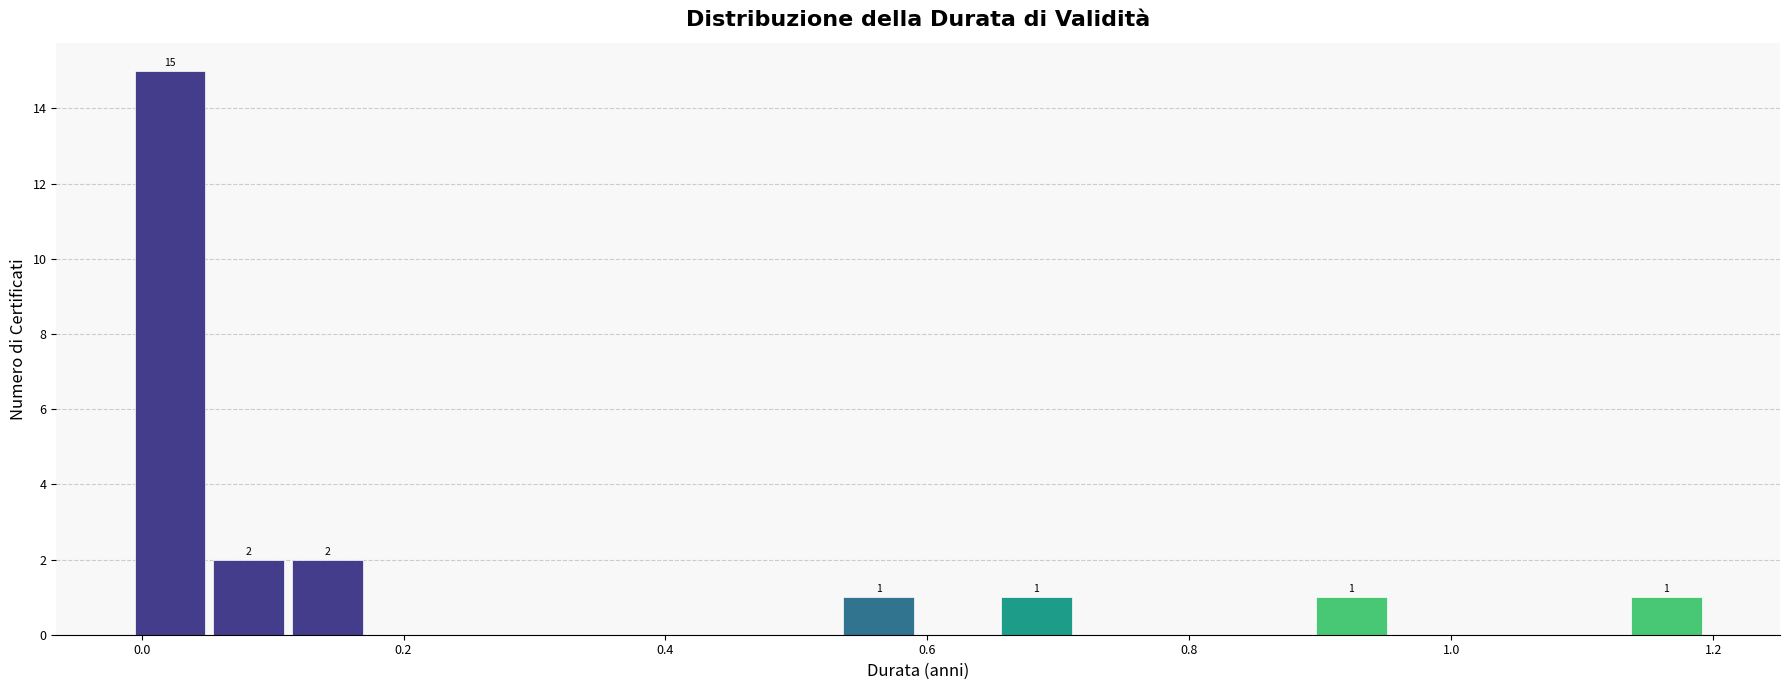

Read against the x-axis, roughly where is the centre of the tallest bar?

0.02